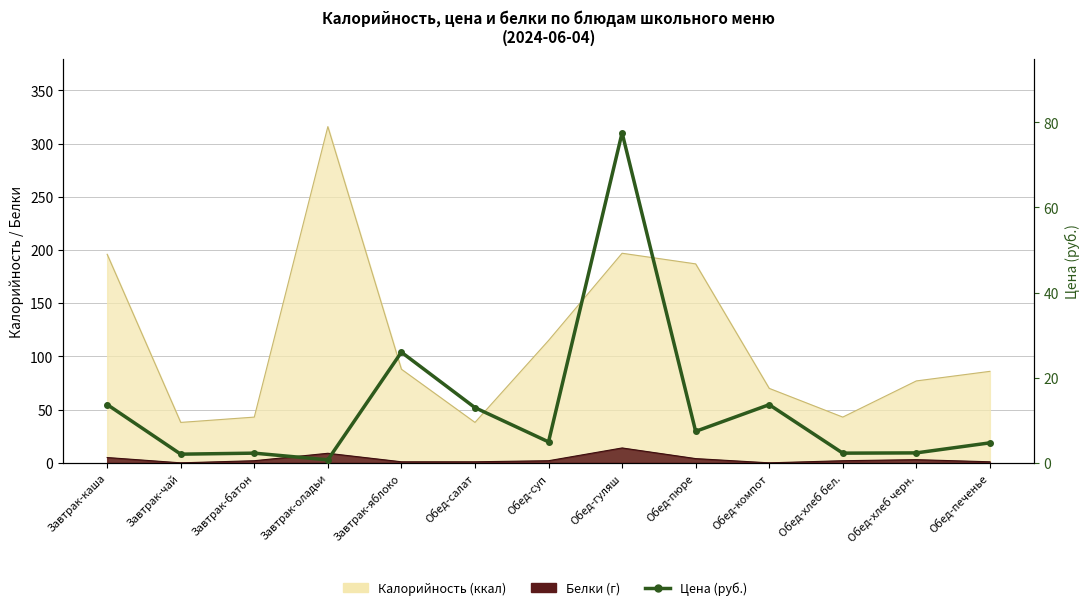

At which category does the data reach its first local valley?

Завтрак-чай